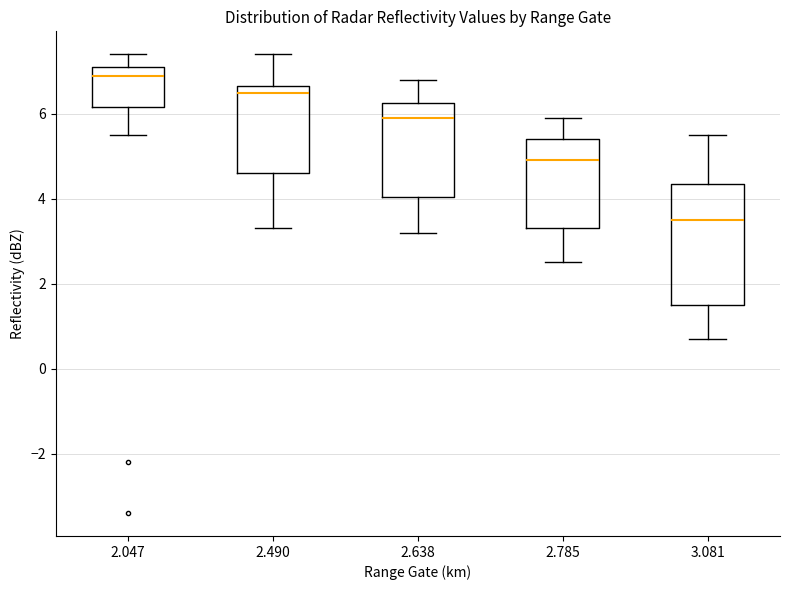

Reading left to right, transcribe this box plot: for each box, give where its median line is, the range the box spans, and where its two whiskers end, as read against the y-axis. The values are not printed on the chart, so give them approximately, as read against the axis.

2.047: median 7.0, box 6.2 to 7.2, whiskers 5.6 to 7.4
2.490: median 6.6 (just below the box's upper edge), box 4.6 to 6.6, whiskers 3.4 to 7.4
2.638: median 6.0, box 4.0 to 6.2, whiskers 3.2 to 6.8
2.785: median 5.0, box 3.4 to 5.4, whiskers 2.6 to 6.0
3.081: median 3.6, box 1.6 to 4.4, whiskers 0.8 to 5.6